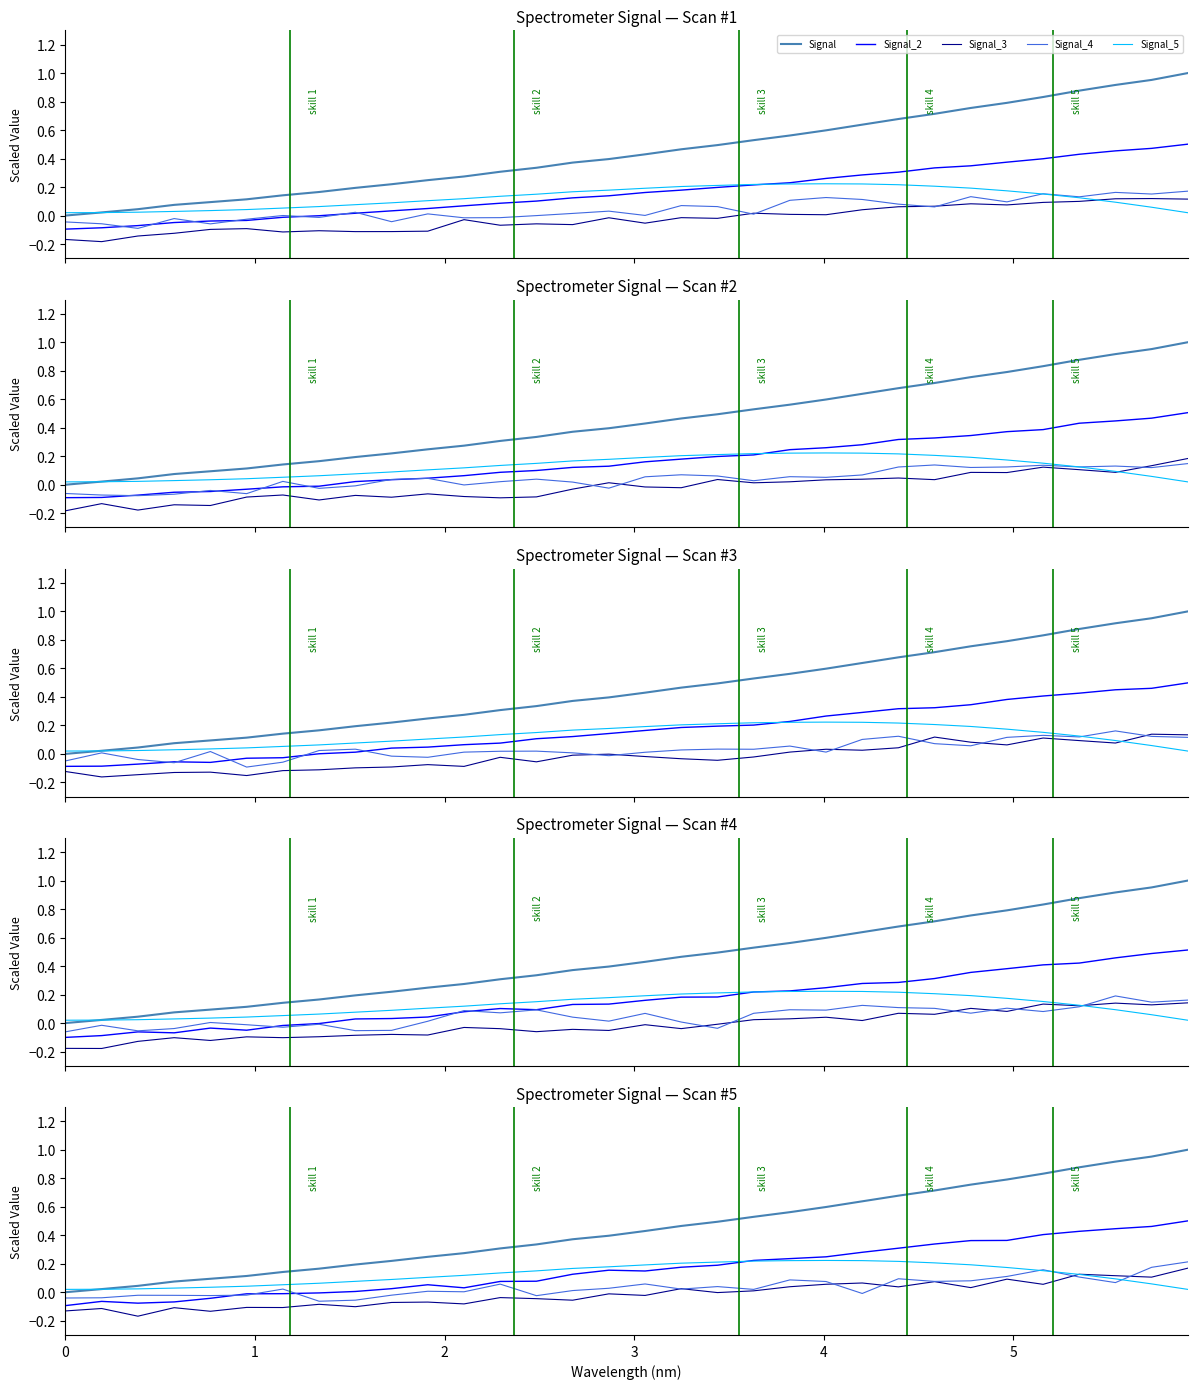

Reading left to right, what are all the values shown in this chart?

Signal: 0=0.0	1=0.0	2=0.0	3=0.1	4=0.1	5=0.1	6=0.1	7=0.2	8=0.2	9=0.2	10=0.2	11=0.3	12=0.3	13=0.3	14=0.4	15=0.4	16=0.4	17=0.5	18=0.5	19=0.5	20=0.6	21=0.6	22=0.6	23=0.7	24=0.7	25=0.8	26=0.8	27=0.8	28=0.9	29=0.9	30=1.0	31=1.0
Signal_2: 0=-0.1	1=-0.1	2=-0.1	3=-0.1	4=-0.0	5=-0.0	6=-0.0	7=-0.0	8=0.0	9=0.0	10=0.1	11=0.0	12=0.1	13=0.1	14=0.1	15=0.2	16=0.1	17=0.2	18=0.2	19=0.2	20=0.2	21=0.2	22=0.3	23=0.3	24=0.3	25=0.4	26=0.4	27=0.4	28=0.4	29=0.4	30=0.5	31=0.5
Signal_3: 0=-0.1	1=-0.1	2=-0.2	3=-0.1	4=-0.1	5=-0.1	6=-0.1	7=-0.1	8=-0.1	9=-0.1	10=-0.1	11=-0.1	12=-0.0	13=-0.0	14=-0.1	15=-0.0	16=-0.0	17=0.0	18=-0.0	19=0.0	20=0.0	21=0.1	22=0.1	23=0.0	24=0.1	25=0.0	26=0.1	27=0.1	28=0.1	29=0.1	30=0.1	31=0.2
Signal_4: 0=-0.0	1=-0.0	2=-0.0	3=-0.0	4=-0.0	5=-0.0	6=0.0	7=-0.1	8=-0.1	9=-0.0	10=0.0	11=0.0	12=0.1	13=-0.0	14=0.0	15=0.0	16=0.1	17=0.0	18=0.0	19=0.0	20=0.1	21=0.1	22=-0.0	23=0.1	24=0.1	25=0.1	26=0.1	27=0.2	28=0.1	29=0.1	30=0.2	31=0.2
Signal_5: 0=0.0	1=0.0	2=0.0	3=0.0	4=0.0	5=0.0	6=0.1	7=0.1	8=0.1	9=0.1	10=0.1	11=0.1	12=0.1	13=0.1	14=0.2	15=0.2	16=0.2	17=0.2	18=0.2	19=0.2	20=0.2	21=0.2	22=0.2	23=0.2	24=0.2	25=0.2	26=0.2	27=0.2	28=0.1	29=0.1	30=0.1	31=0.0